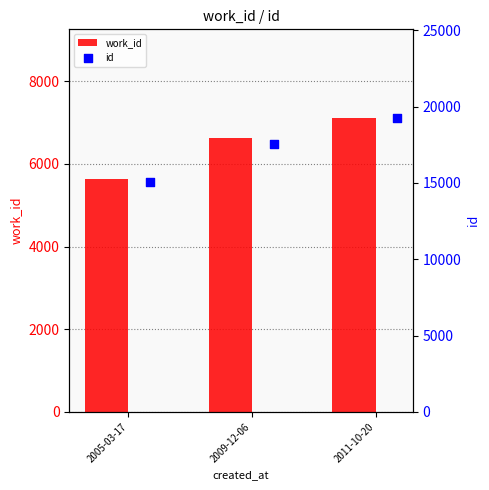

What are all the series names shown in the legend?

work_id, id